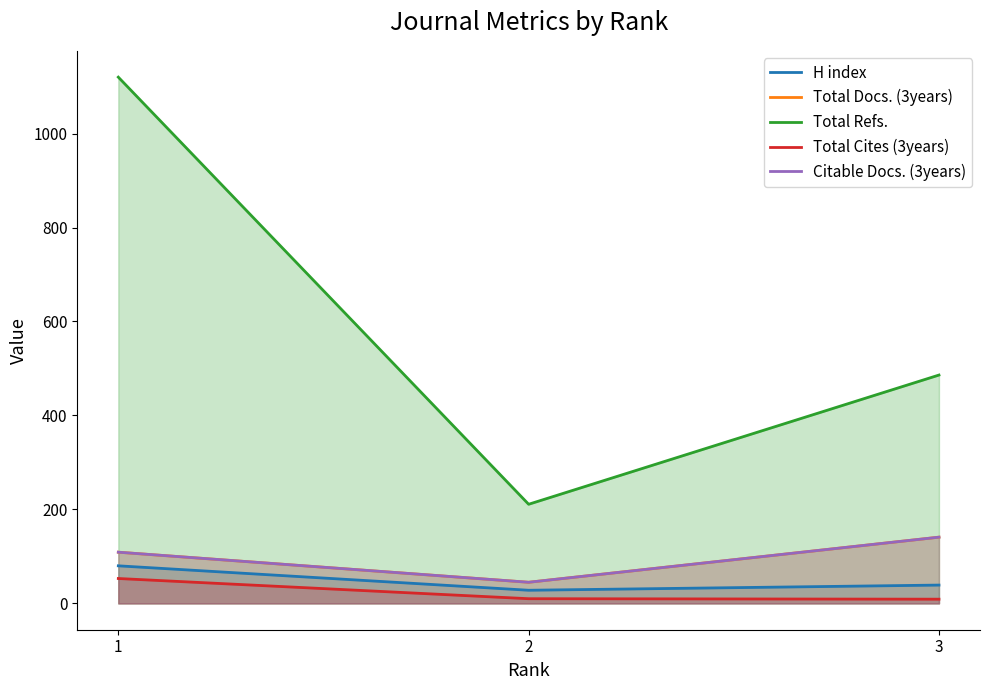

Reading left to right, extract all data points from this chart.

H index: 80	28	39
Total Docs. (3years): 109	45	141
Total Refs.: 1120	211	486
Total Cites (3years): 53	10	9
Citable Docs. (3years): 109	45	141